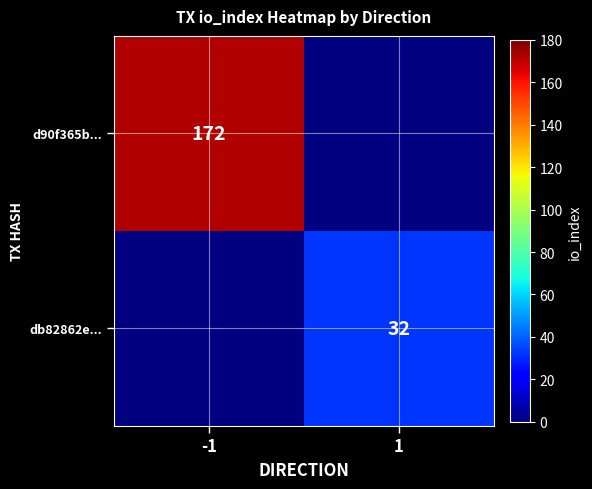

True or false: d90f365b... has a value of 172 at -1.

True